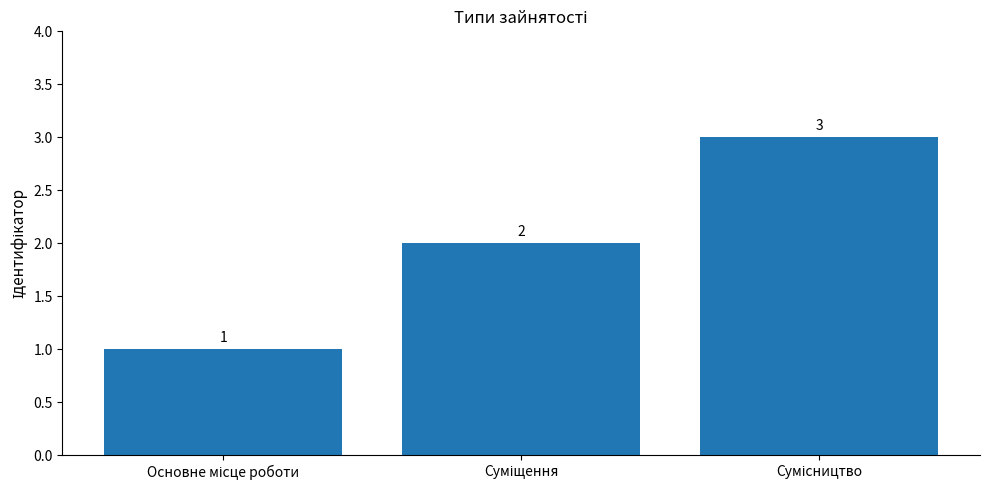

Count the values in the range 1 to 3.

3